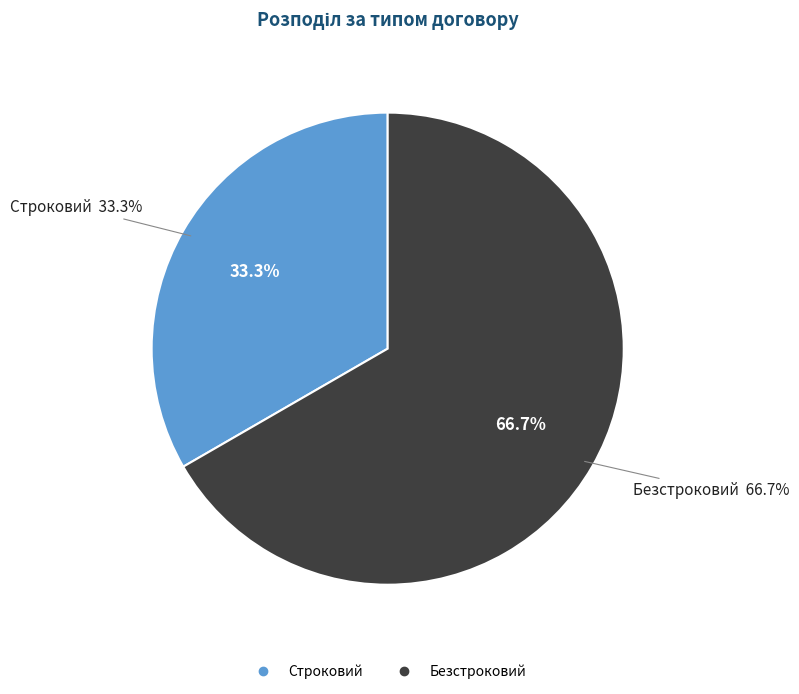

What is the majority slice?

Безстроковий